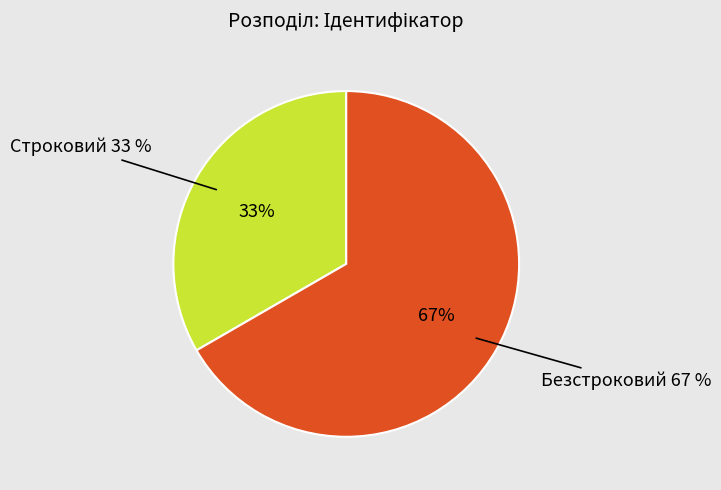

What percentage is the Строковий slice, to the nearest percent?

33%